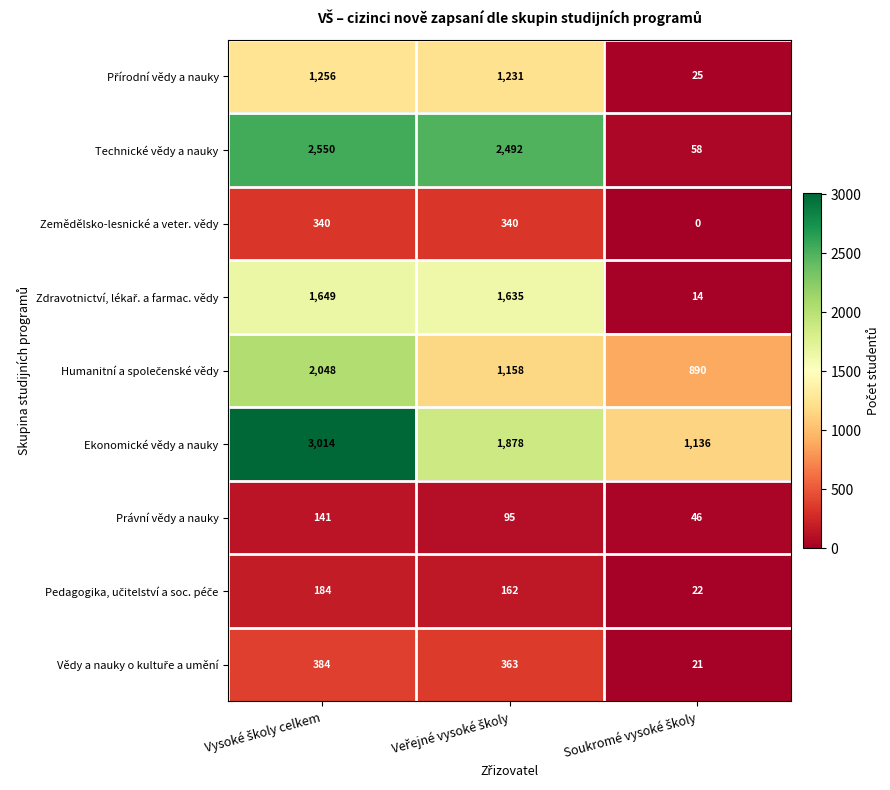

What is the average value of the Zemědělsko-lesnické a veter. vědy series?

227